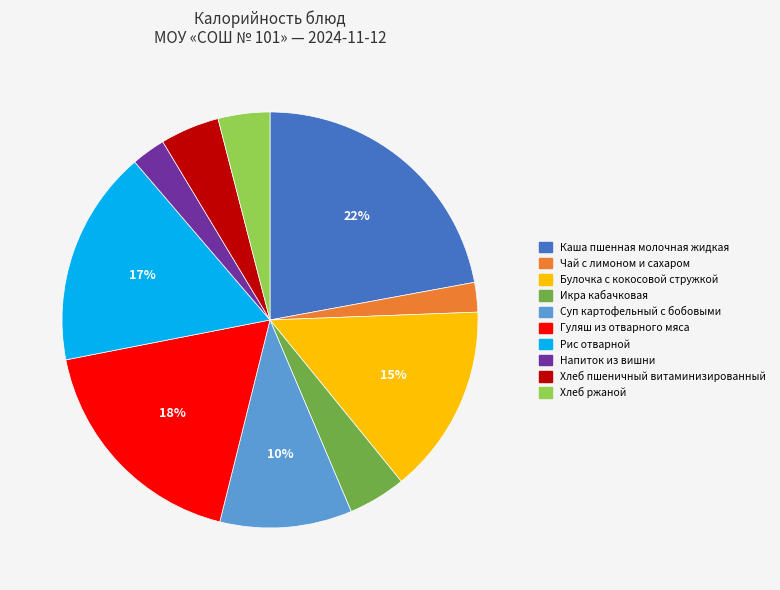

Is the sum of Булочка с кокосовой стружкой and Чай с лимоном и сахаром greater than half?

No